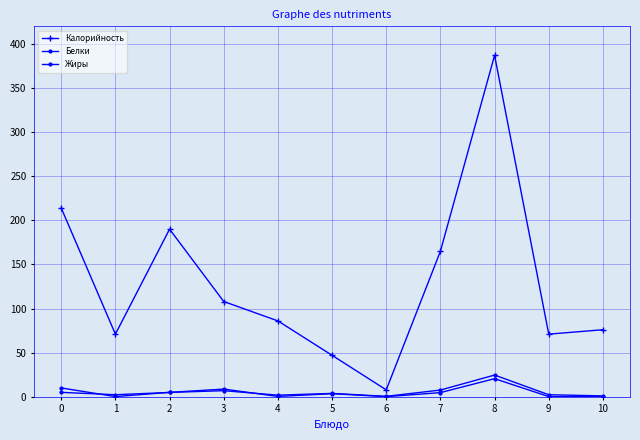

How many data points does each series have?

11